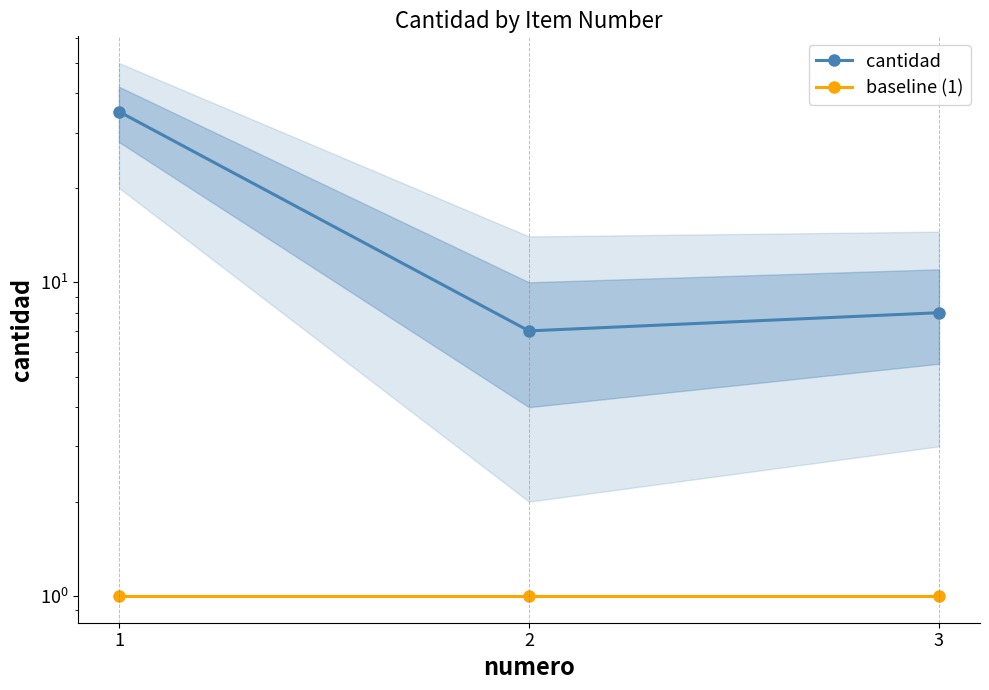

True or false: cantidad has a value of 35 at 1.

True